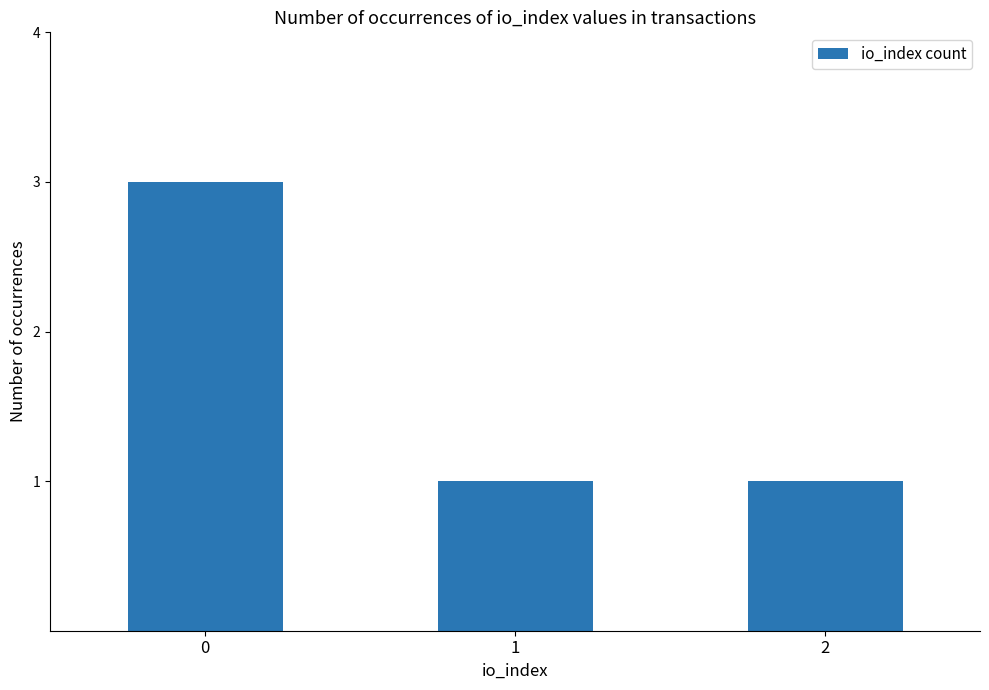

What is the difference between the maximum and second lowest values?

2